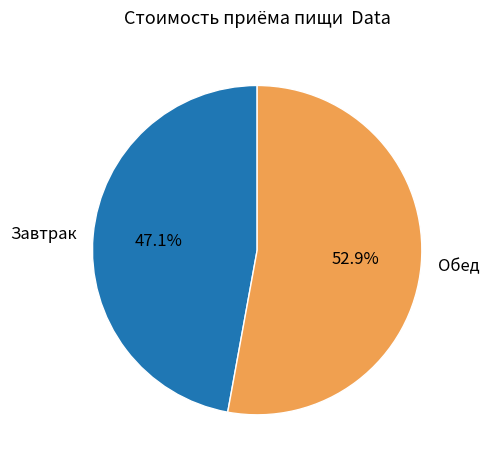

Is it true that Обед is 60% of the pie?

False